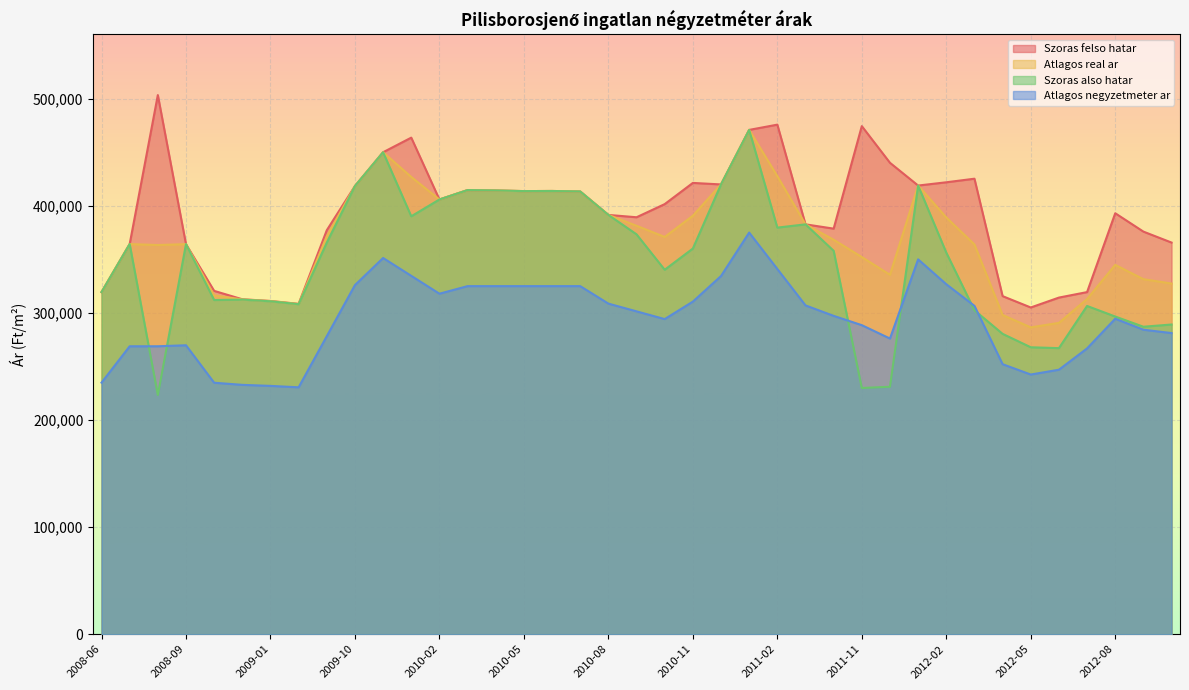

What is the minimum value for Atlagos real ar?

286495